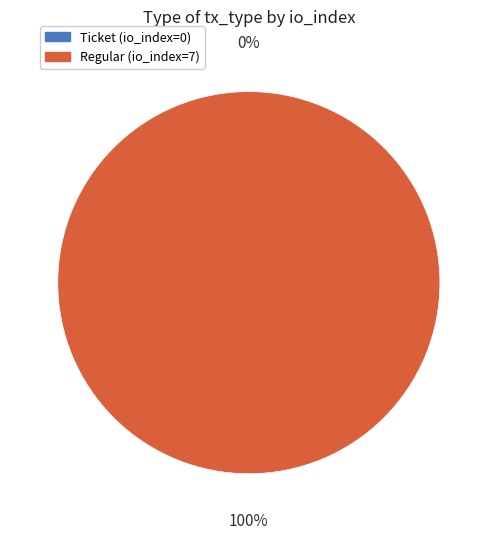

Which category has the smallest portion of the pie?

Ticket (io_index=0)